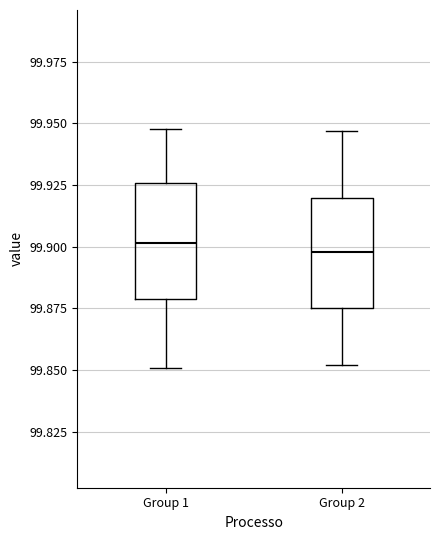

Where does the lower whisker of the box for Group 1 end on the y-axis? The values are not printed on the chart, so give them approximately, as read against the axis.

99.850